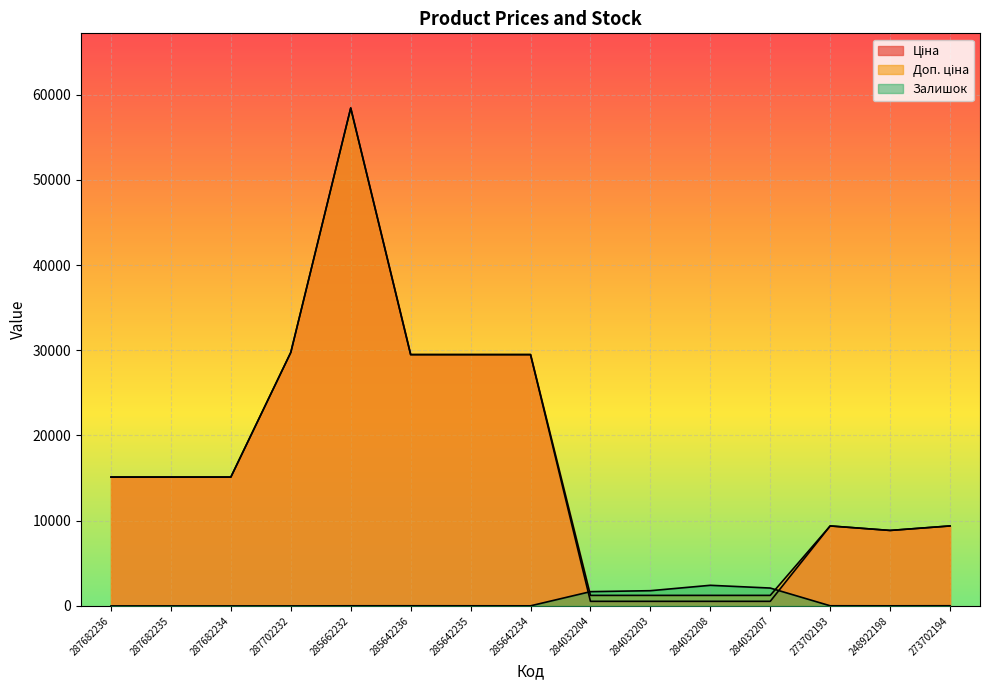

How many lines are shown in the chart?

3